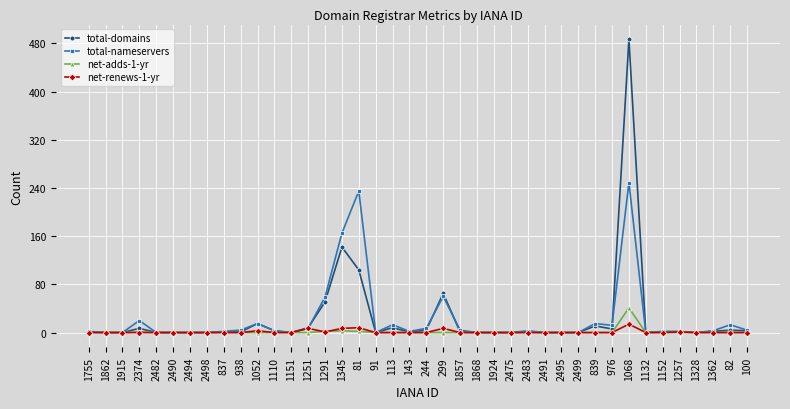

How many distinct data groups are displayed?

4